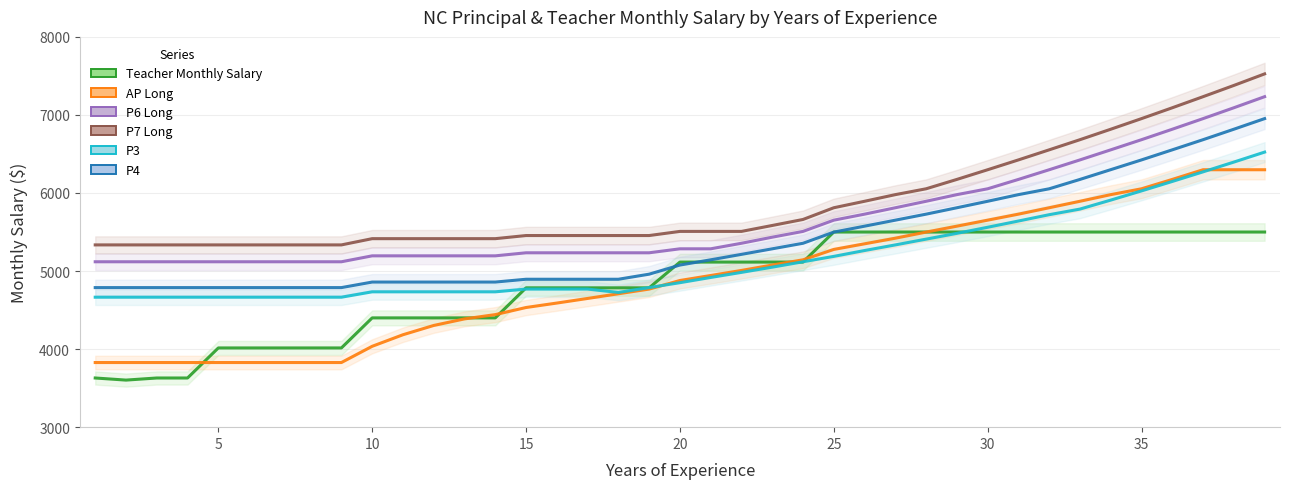

How many data points in P6 Long are above 5285?

18